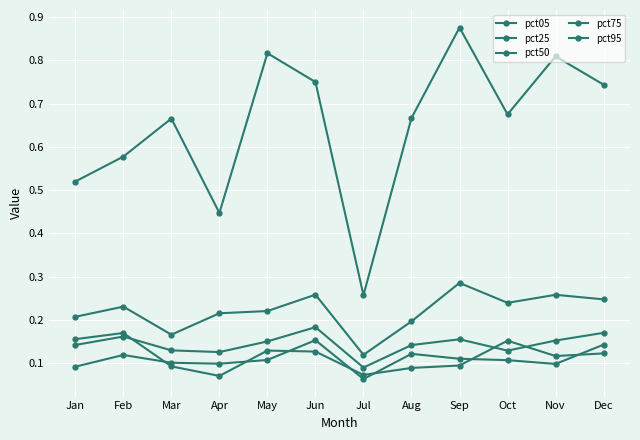

List the series in order of their peak value, highest first.

pct95, pct75, pct50, pct05, pct25